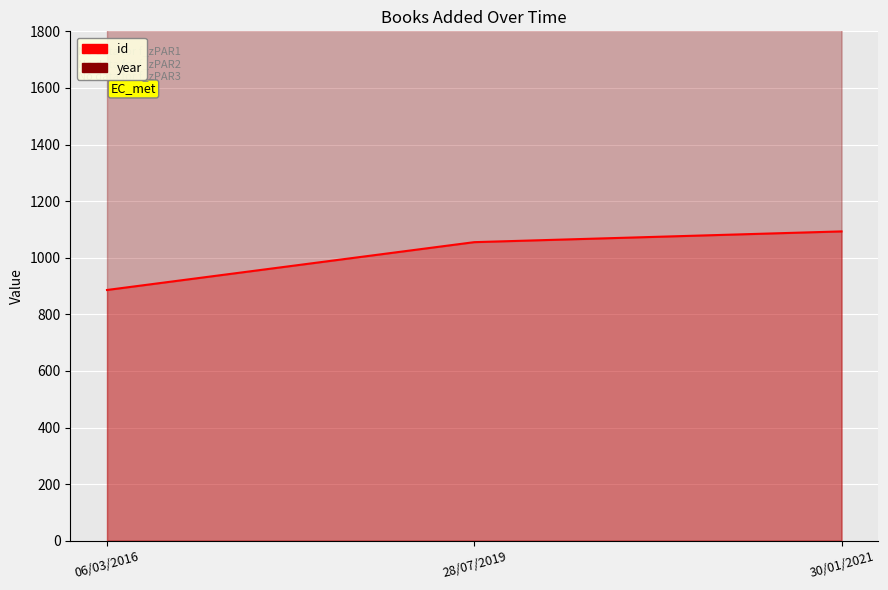

What is the maximum value for id?

1093